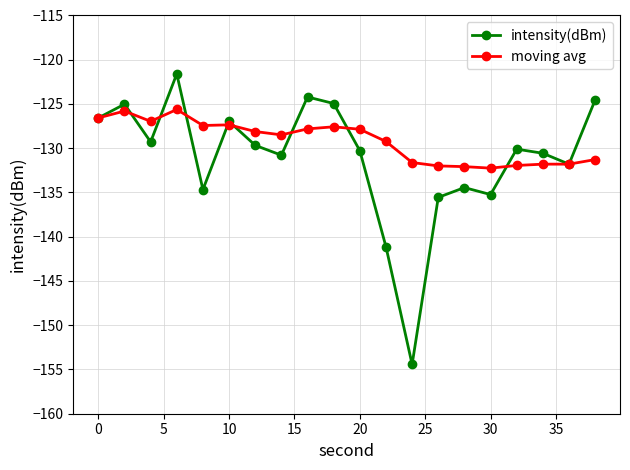

Which series has the largest range (max minus min)?

intensity(dBm)